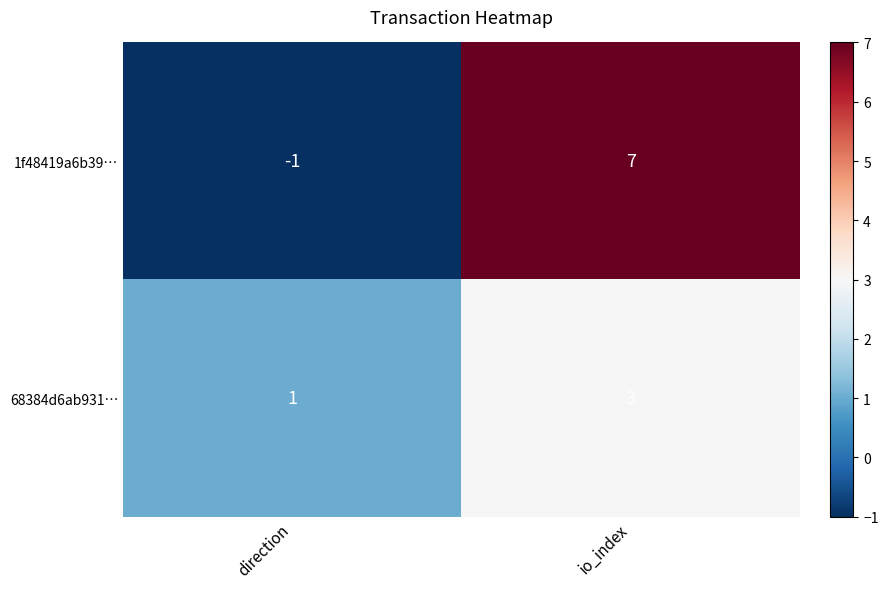

What is the difference between the highest and lowest values at io_index?

4